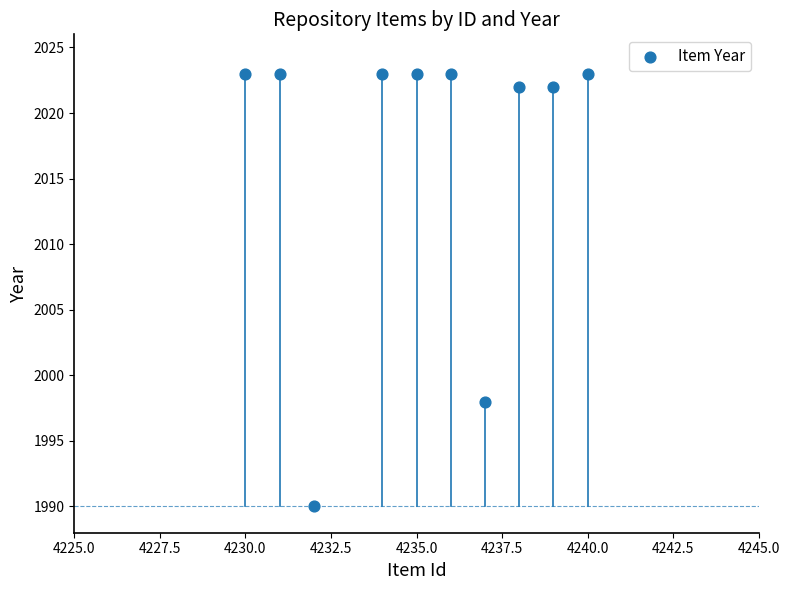

What Y value in the scatter plot is closest to 2006?

1998